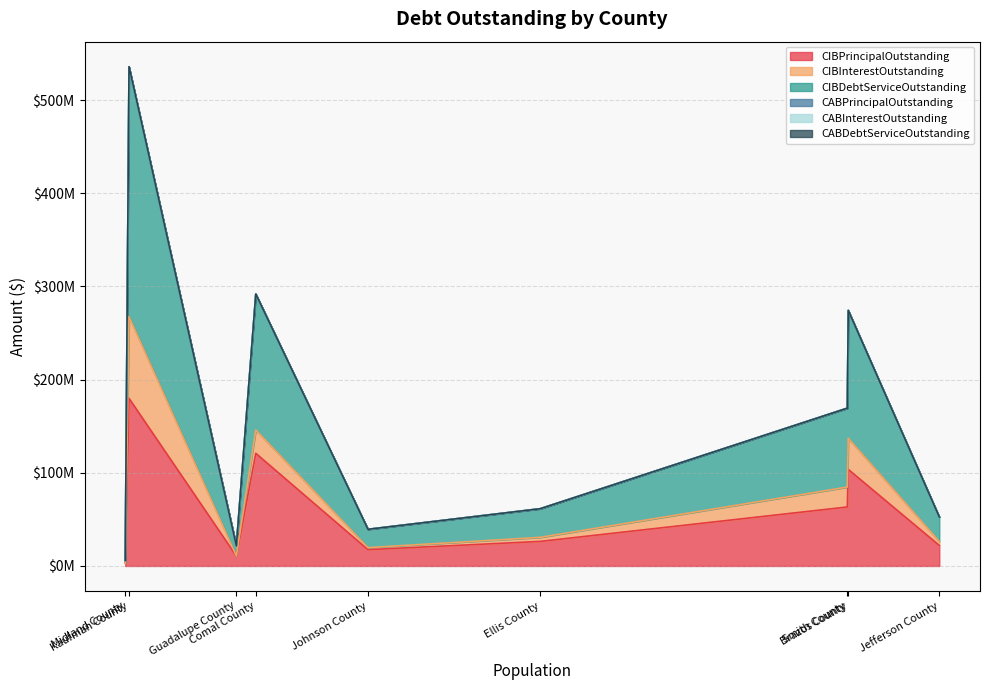

True or false: CABInterestOutstanding has a value of 0.0 at Brazos County.

True